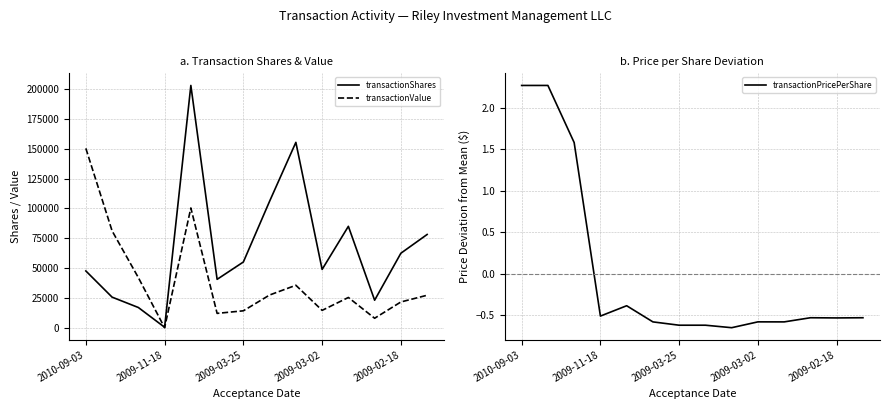

How many lines are shown in the chart?

3